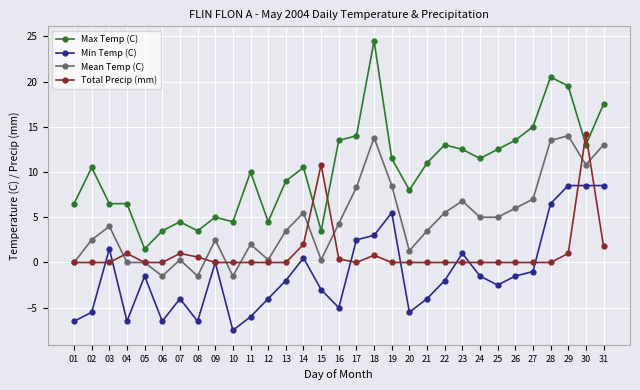

The value of Max Temp (C) at 11 is 16.7. True or false?

False